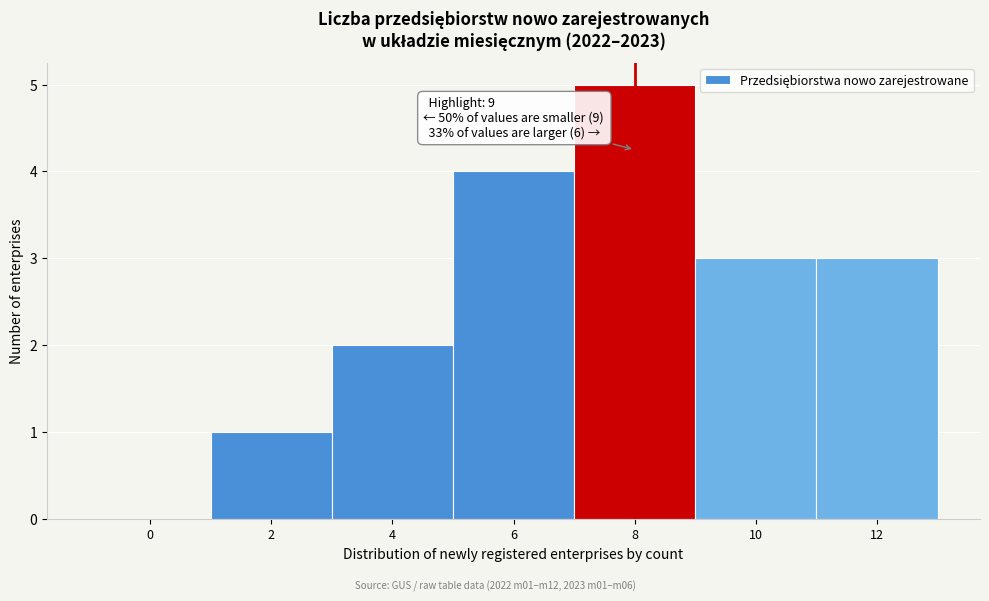

Reading right to left, transcribe all the data shown in this chart.

12=3	10=3	8=5	6=4	4=2	2=1	0=0